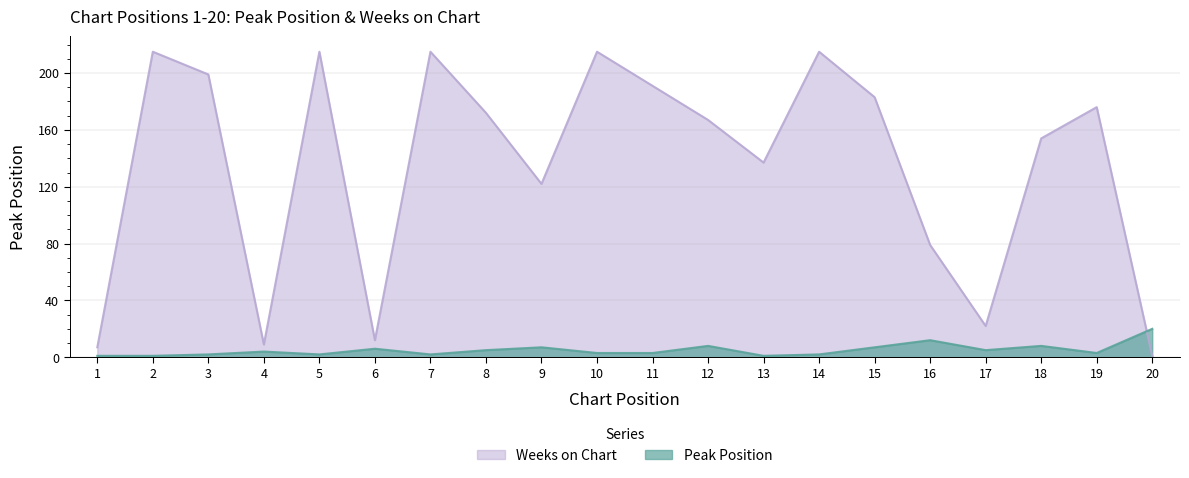

What is the value of the Weeks on Chart point at the 1st from the left?

7